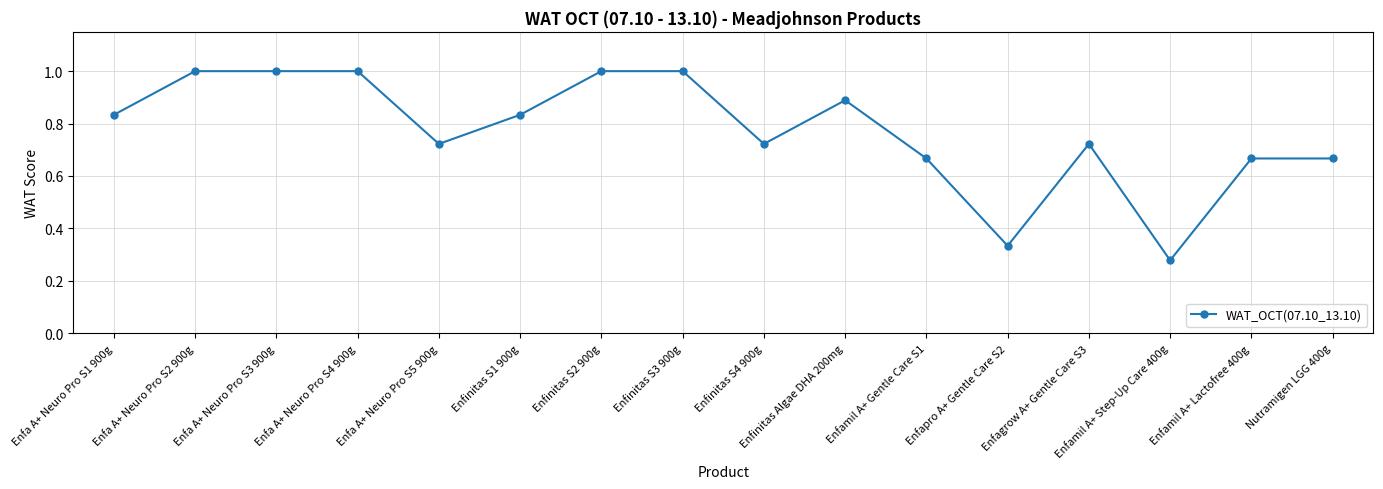

Which category has the lowest value across all series?

Enfamil A+ Step-Up Care 400g